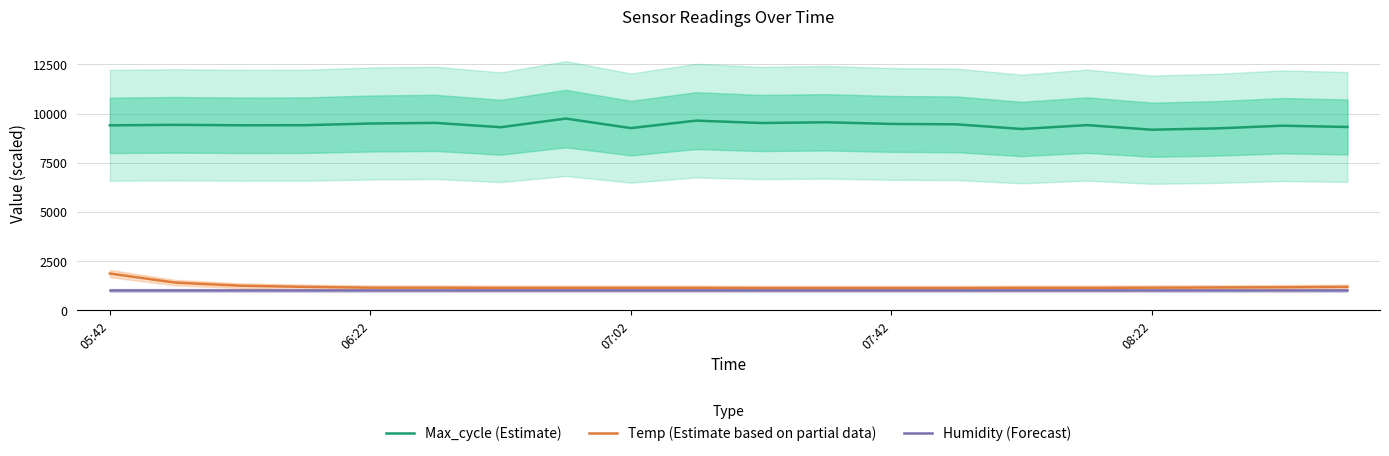

At which label is Max_cycle (Estimate) closest to 9460?

13